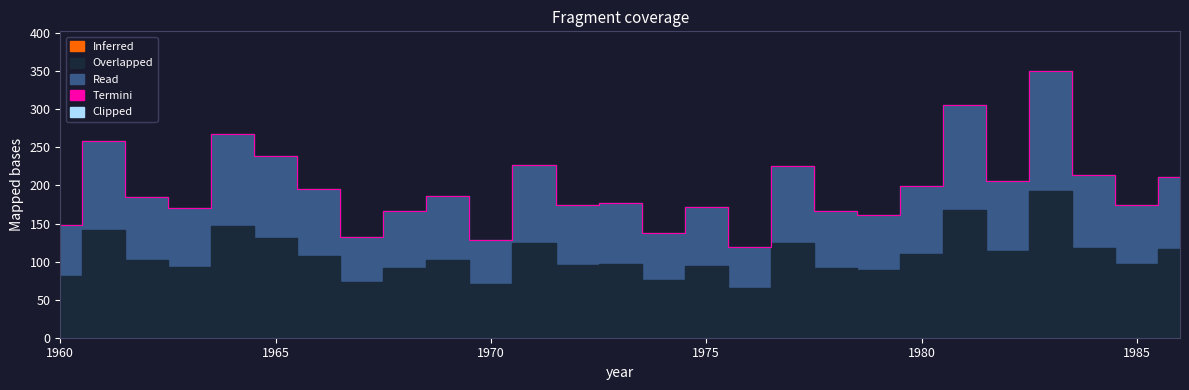

Reading left to right, extract all data points from this chart.

1960=148	1961=258	1962=185	1963=170	1964=267	1965=239	1966=196	1967=132	1968=167	1969=186	1970=128	1971=227	1972=174	1973=177	1974=137	1975=172	1976=119	1977=226	1978=166	1979=161	1980=199	1981=306	1982=206	1983=350	1984=214	1985=175	1986=211